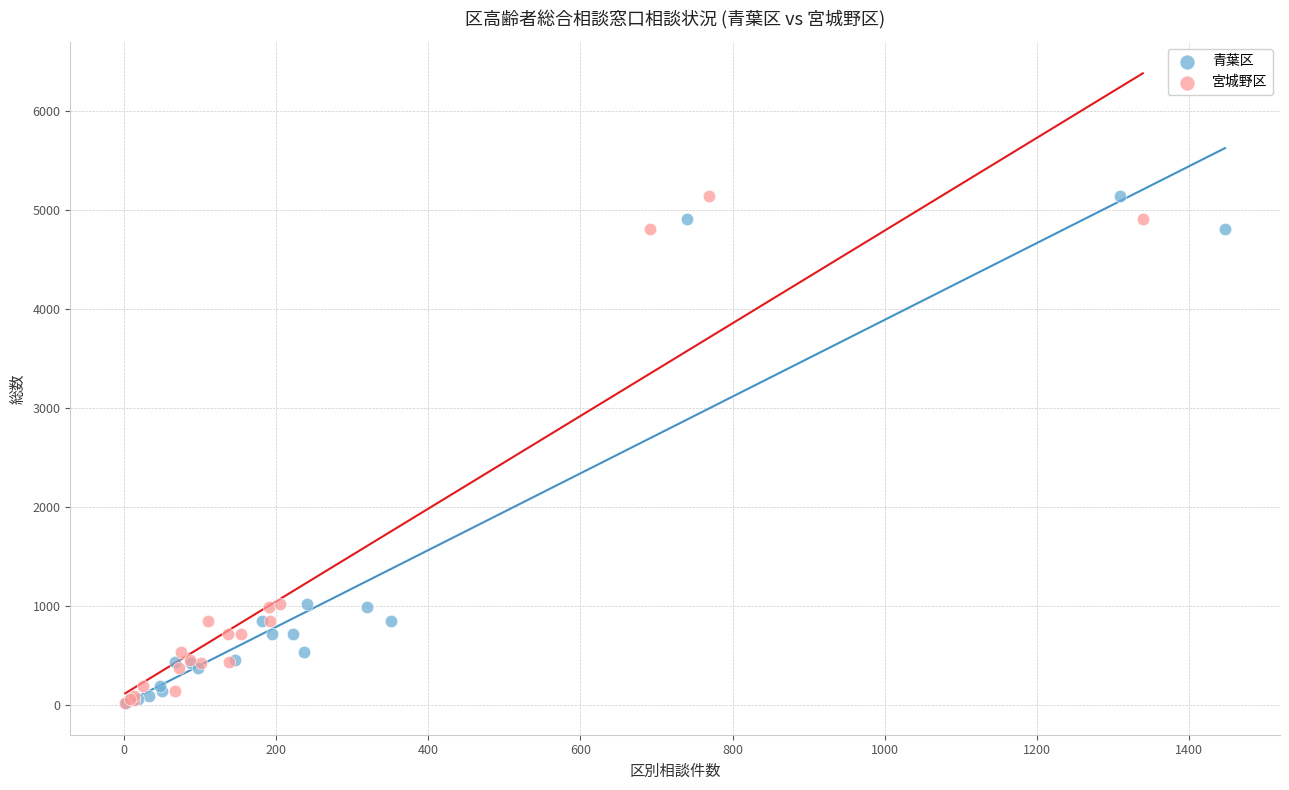

What are all the series names shown in the legend?

青葉区, 宮城野区